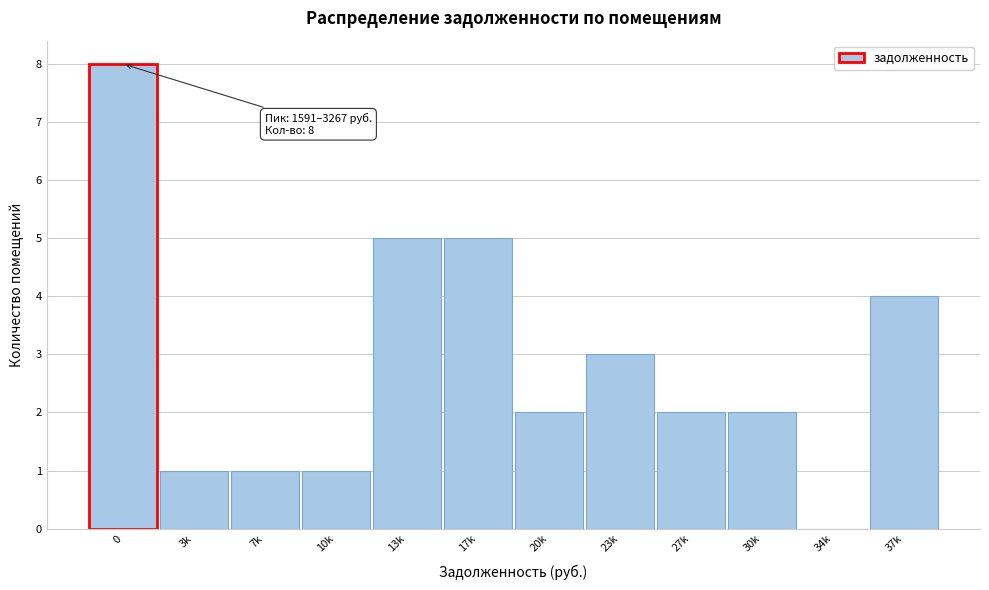

Reading left to right, list all the values displayed in this chart.

0=8	3k=1	7k=1	10k=1	13k=5	17k=5	20k=2	23k=3	27k=2	30k=2	34k=0	37k=4